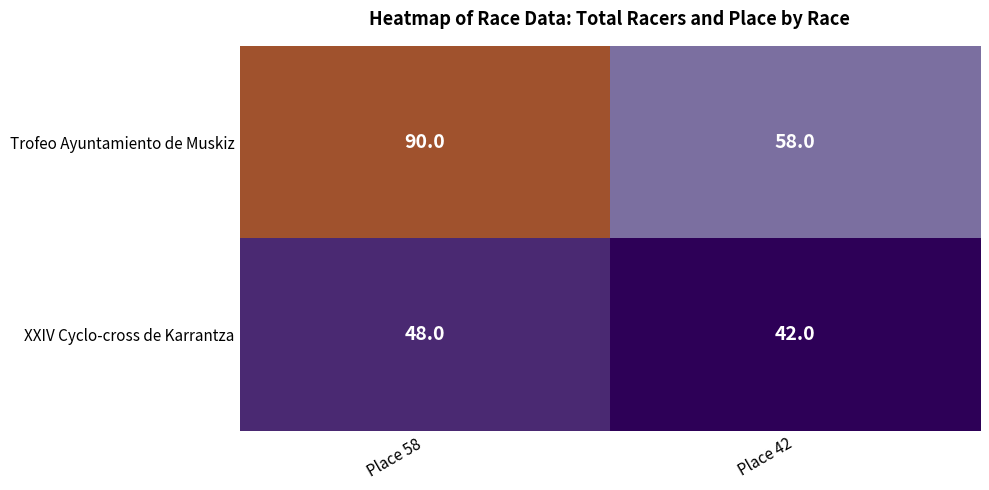

List the series in order of their peak value, highest first.

Trofeo Ayuntamiento de Muskiz, XXIV Cyclo-cross de Karrantza